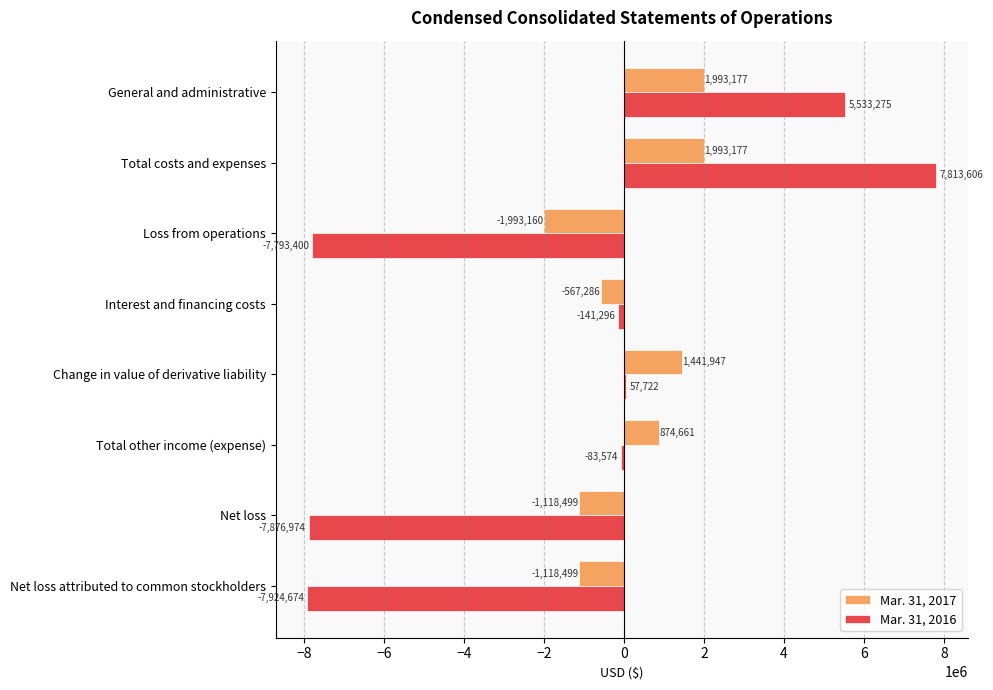

Which category has the highest value in the Mar. 31, 2016 series?

Total costs and expenses